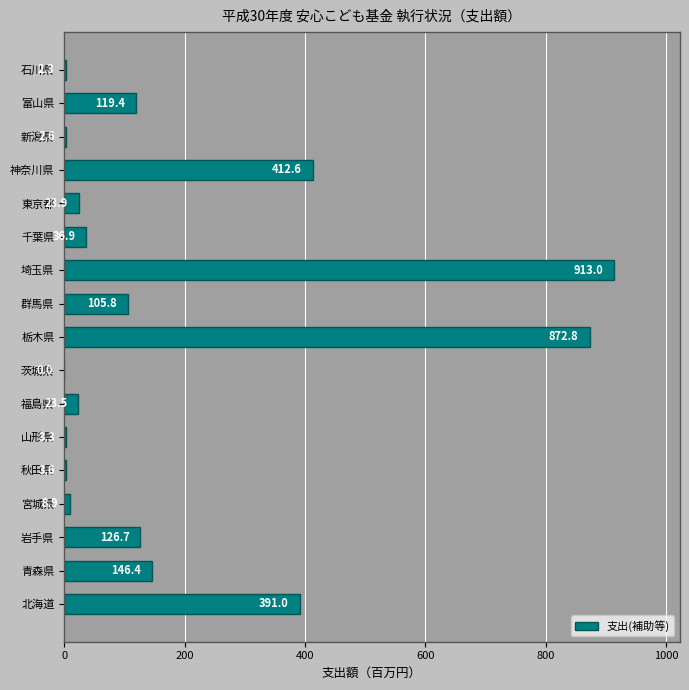

What is the sum of the values at 東京都 and 千葉県?

60.8